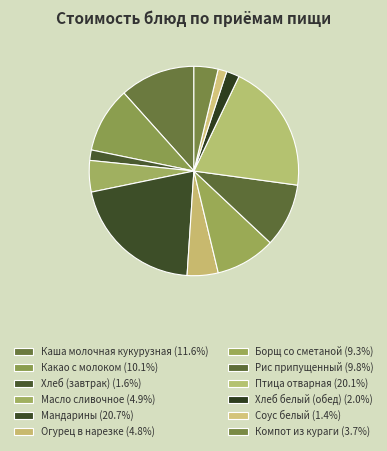

What percentage is the Соус белый slice, to the nearest percent?

1%